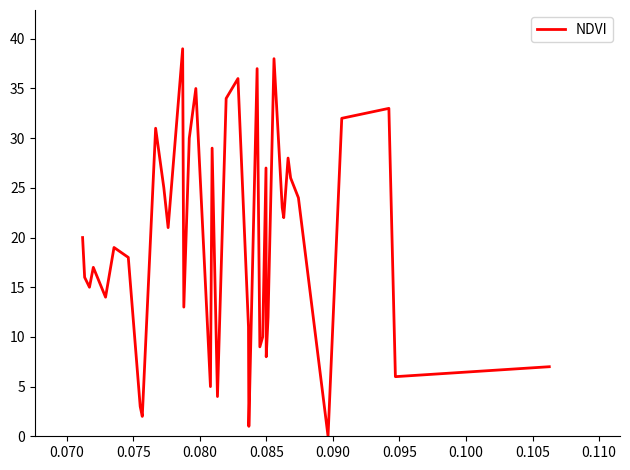

What is the maximum value shown in the chart?

39